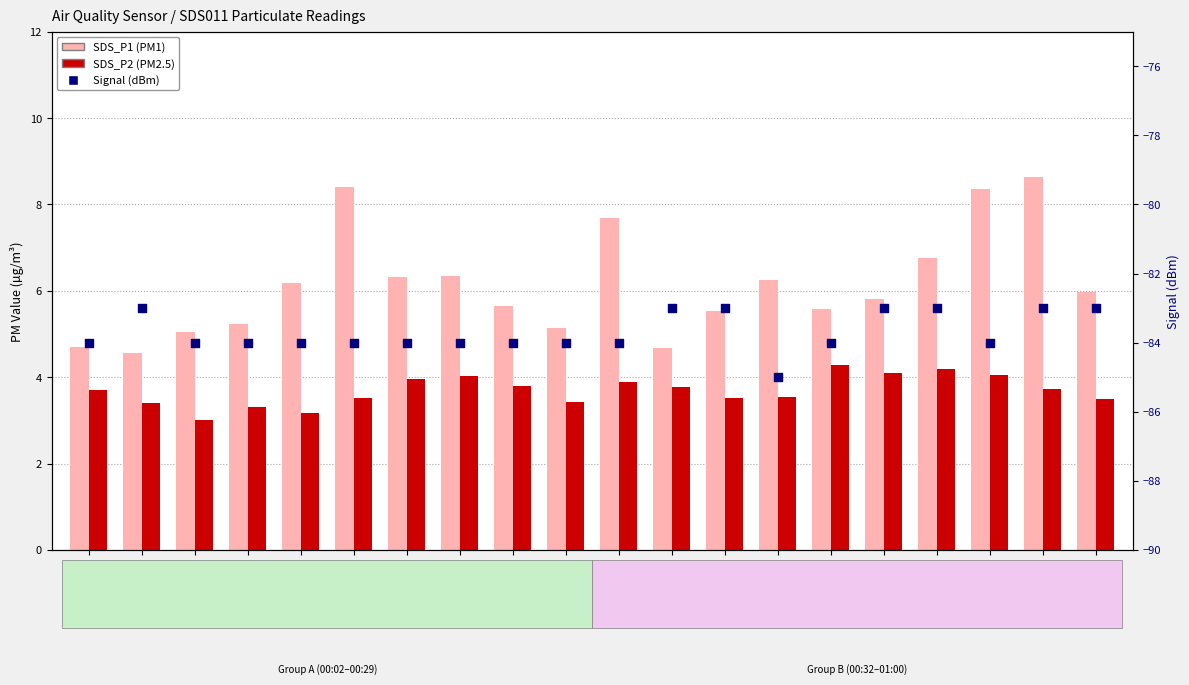

At which category is the sum across all series the highest?

00:57